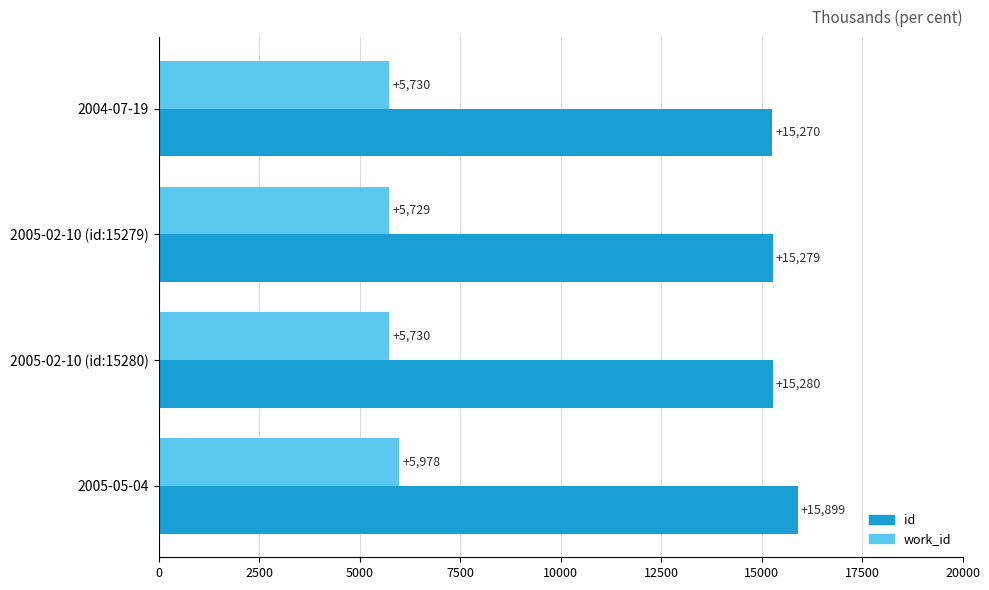

How many series are shown in this chart?

2